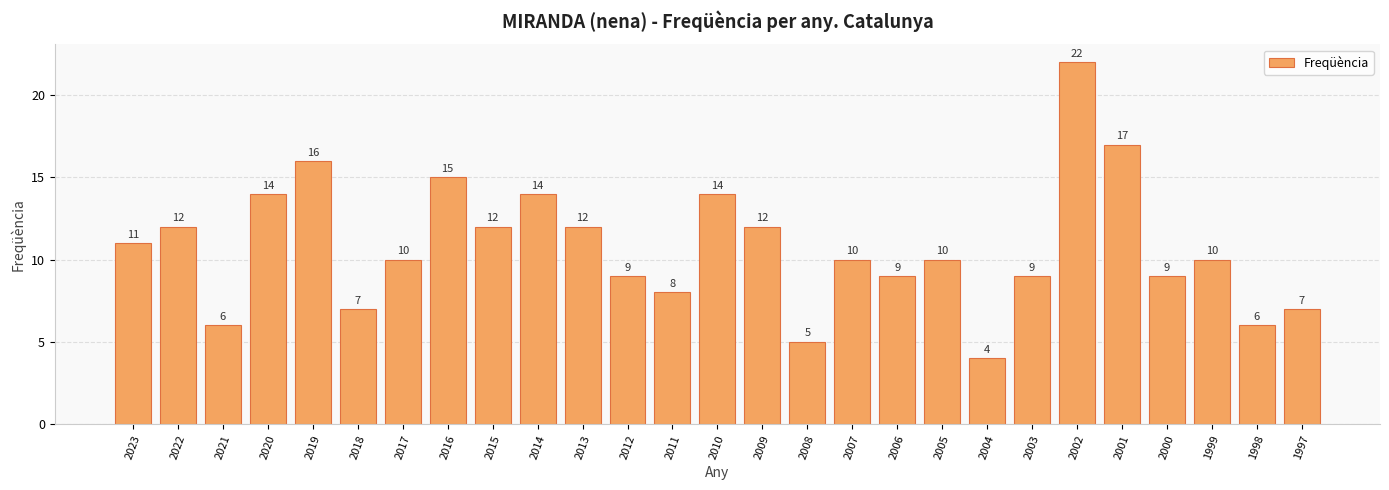

How many values are below 10?

11